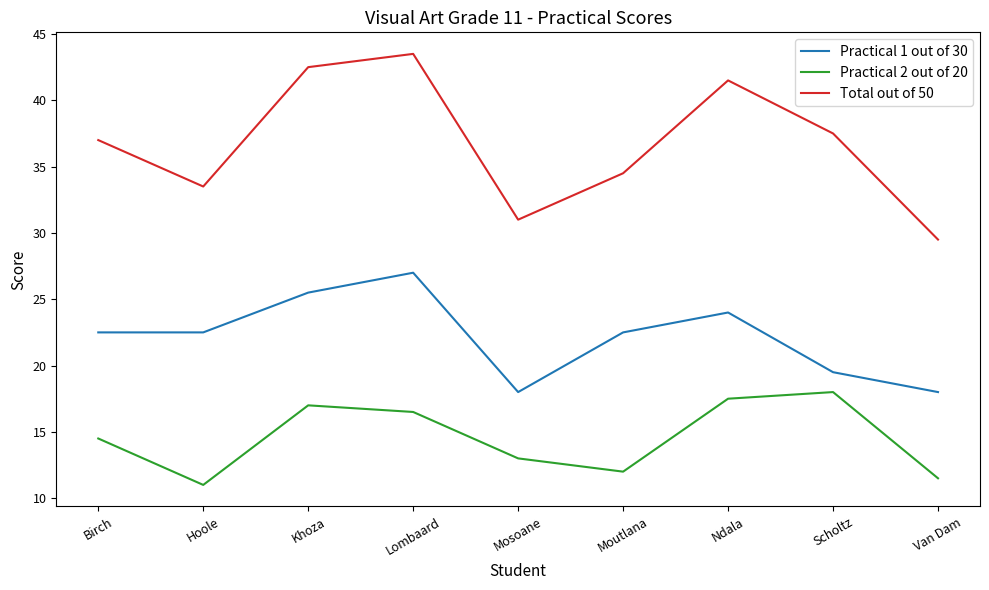

What is the difference between the highest and lowest values at Hoole?

22.5